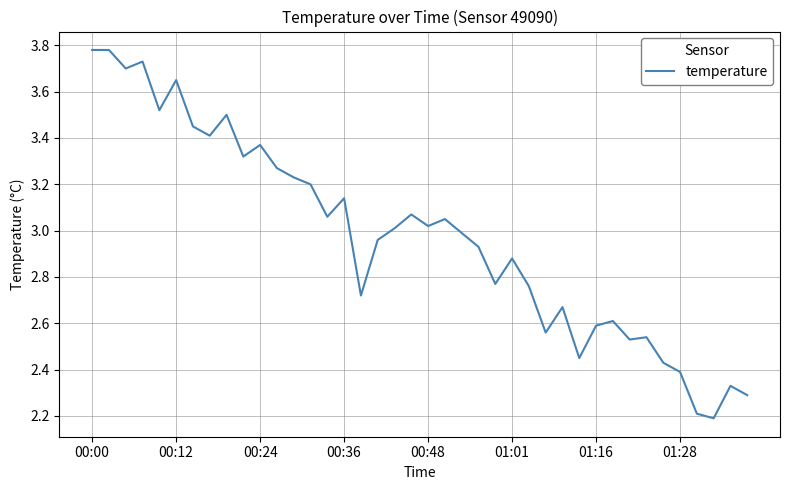

What is the minimum value shown in the chart?

2.2